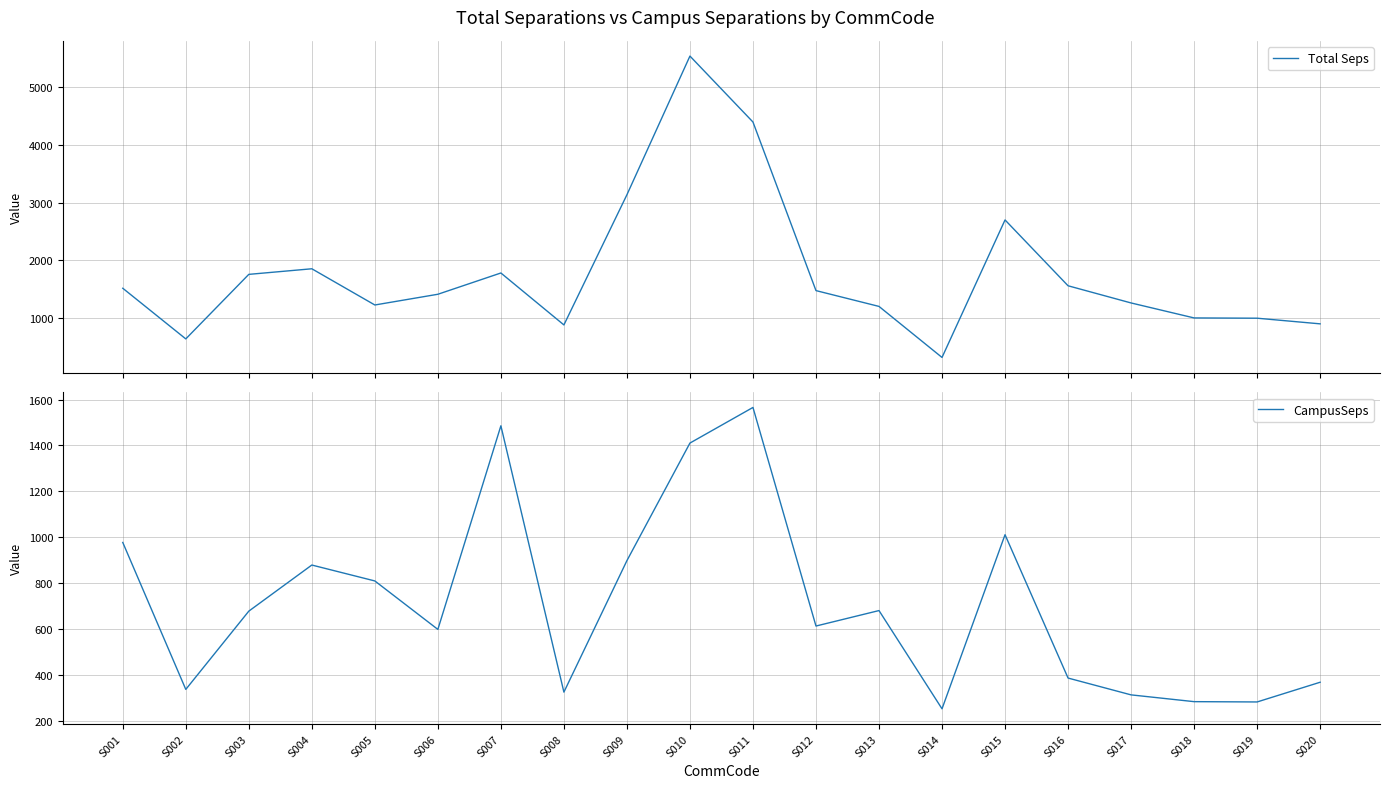

Which series has the largest total across all categories?

Total Seps